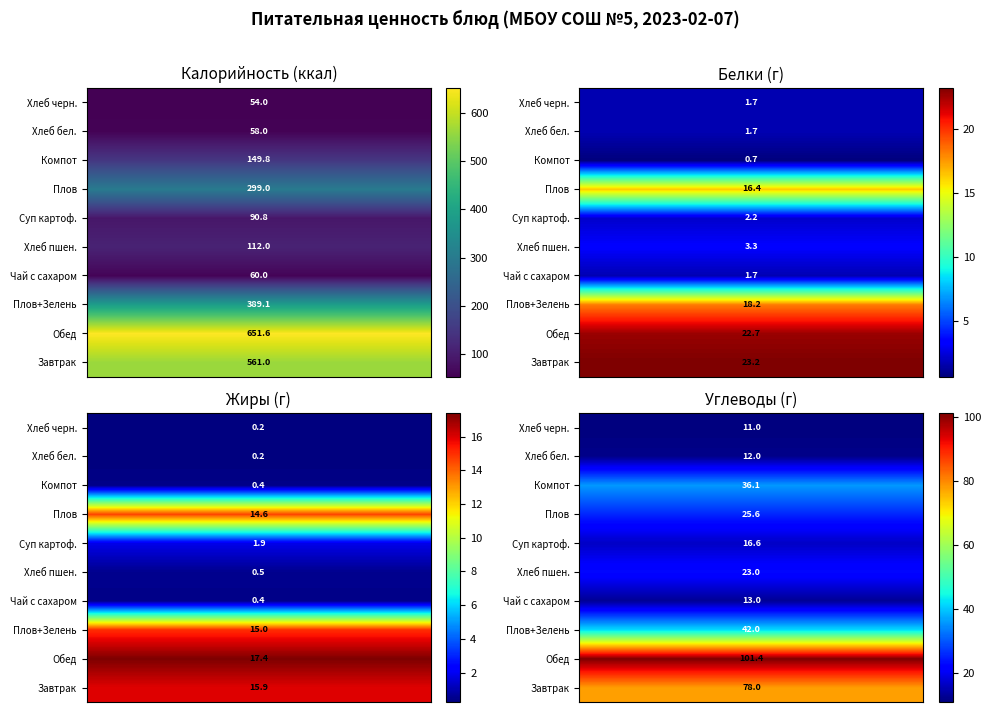

Rank the series by their maximum value, from highest to lowest.

Обед, Завтрак, Плов+Зелень, Плов, Компот, Хлеб пшен., Суп картоф., Чай с сахаром, Хлеб бел., Хлеб черн.